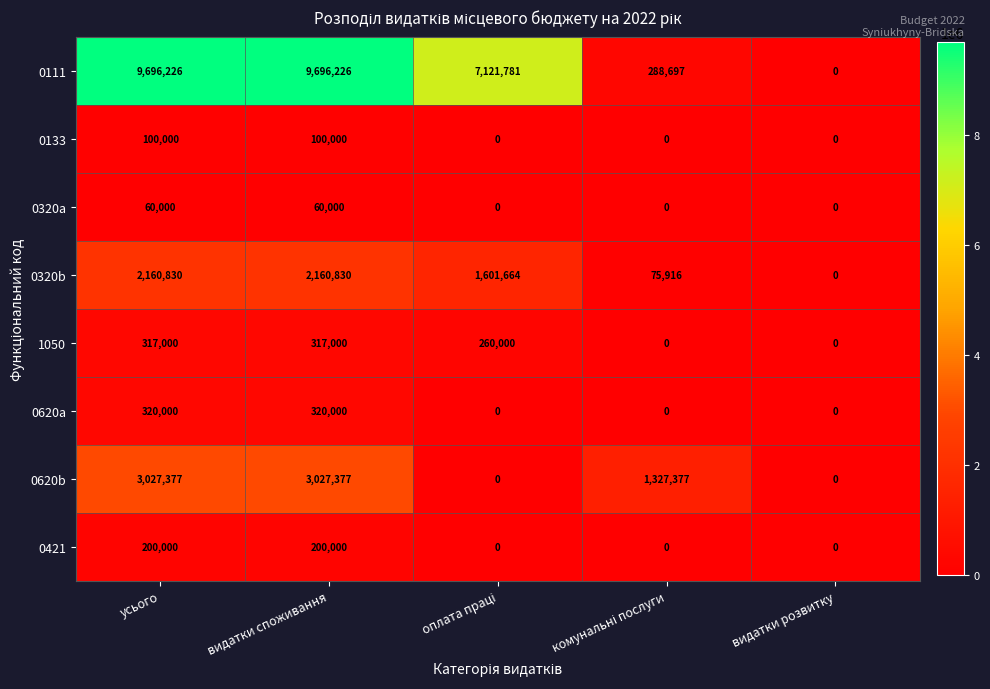

List the series in order of their peak value, lowest first.

0320a, 0133, 0421, 1050, 0620a, 0320b, 0620b, 0111